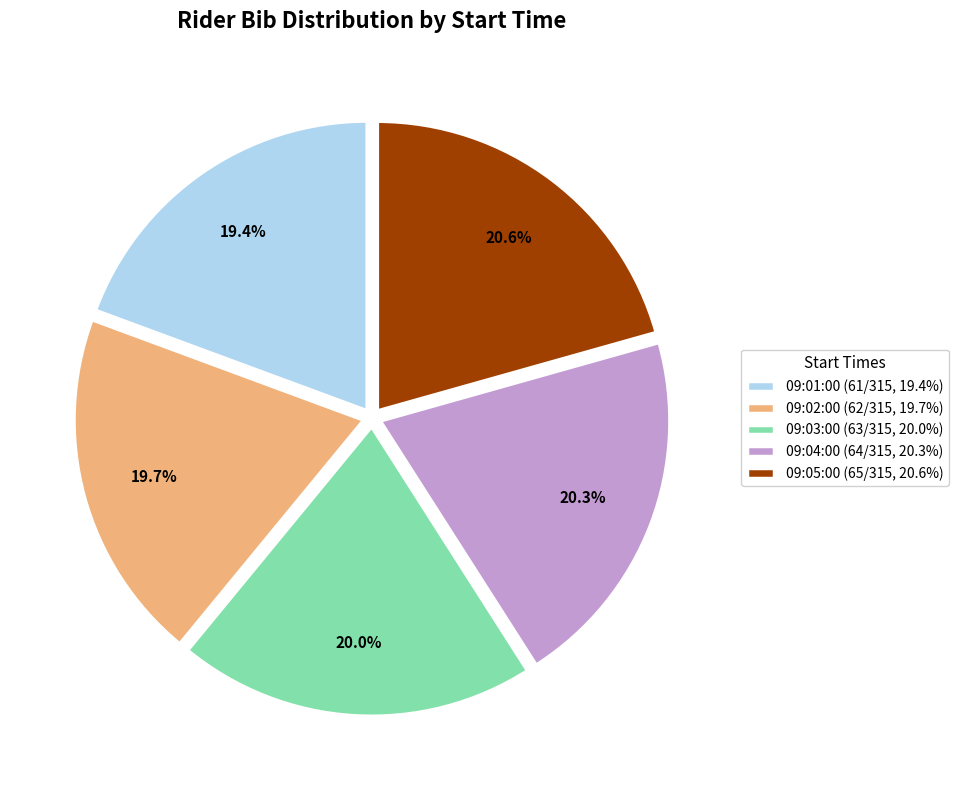

Do 09:01:00 and 09:03:00 together represent more than half of the pie?

No